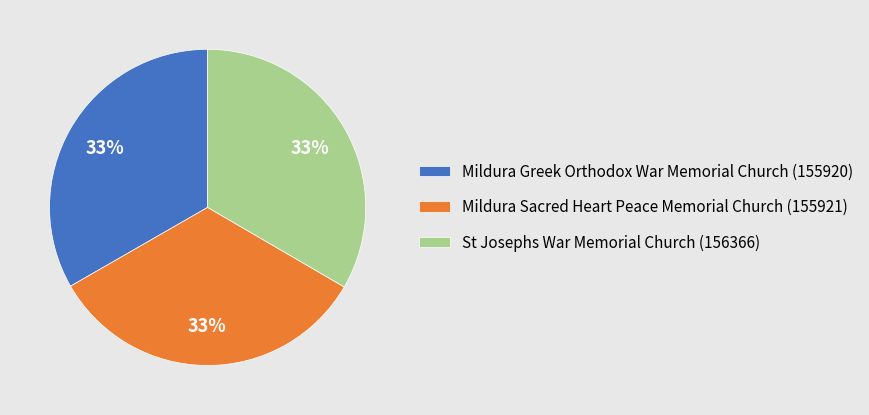

Approximately how many times larger is the value at St Josephs War Memorial Church (156366) compared to Mildura Greek Orthodox War Memorial Church (155920)?

1.0